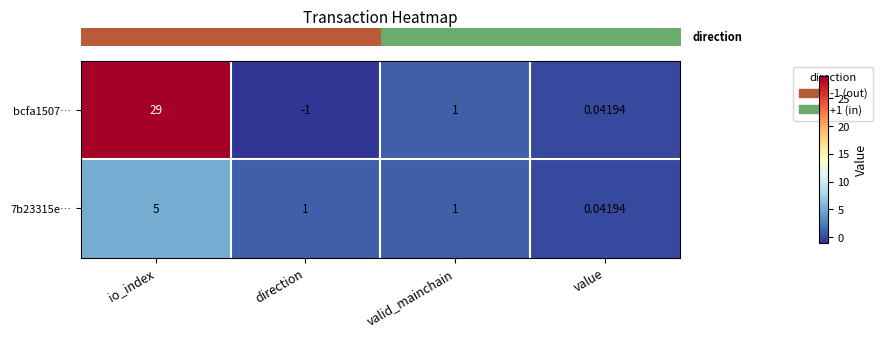

Where is bcfa1507… nearest to the value 14?

valid_mainchain